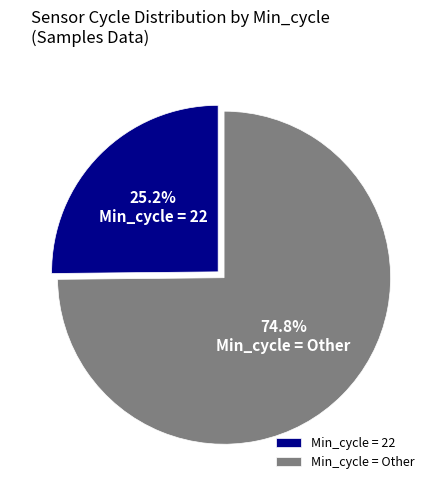

What is the ratio of the value at Min_cycle = Other to the value at Min_cycle = 22?

3.0